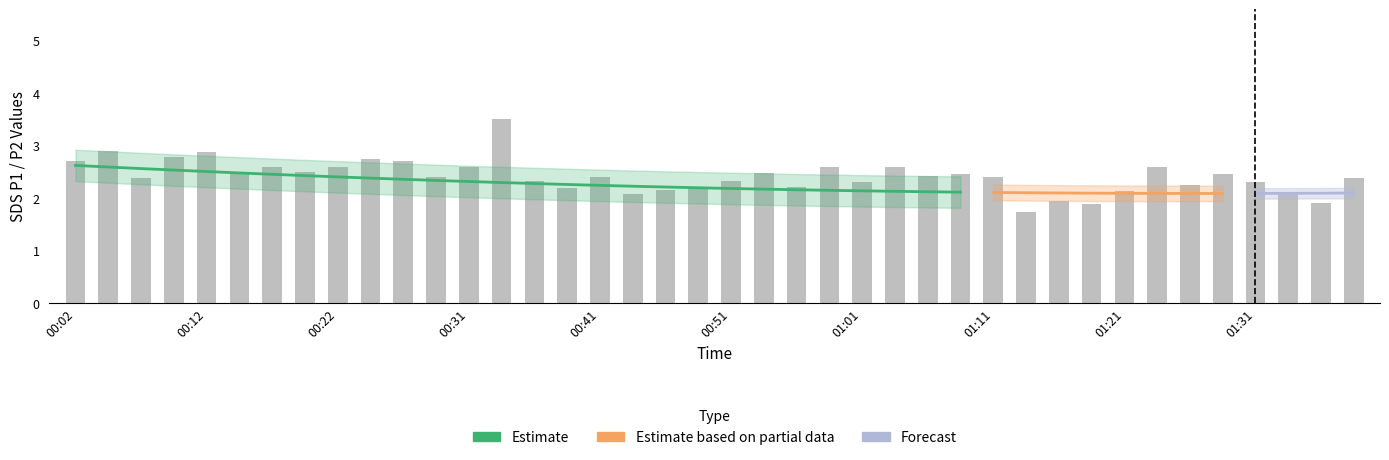

What is the label of the 15th bar from the left?

00:36